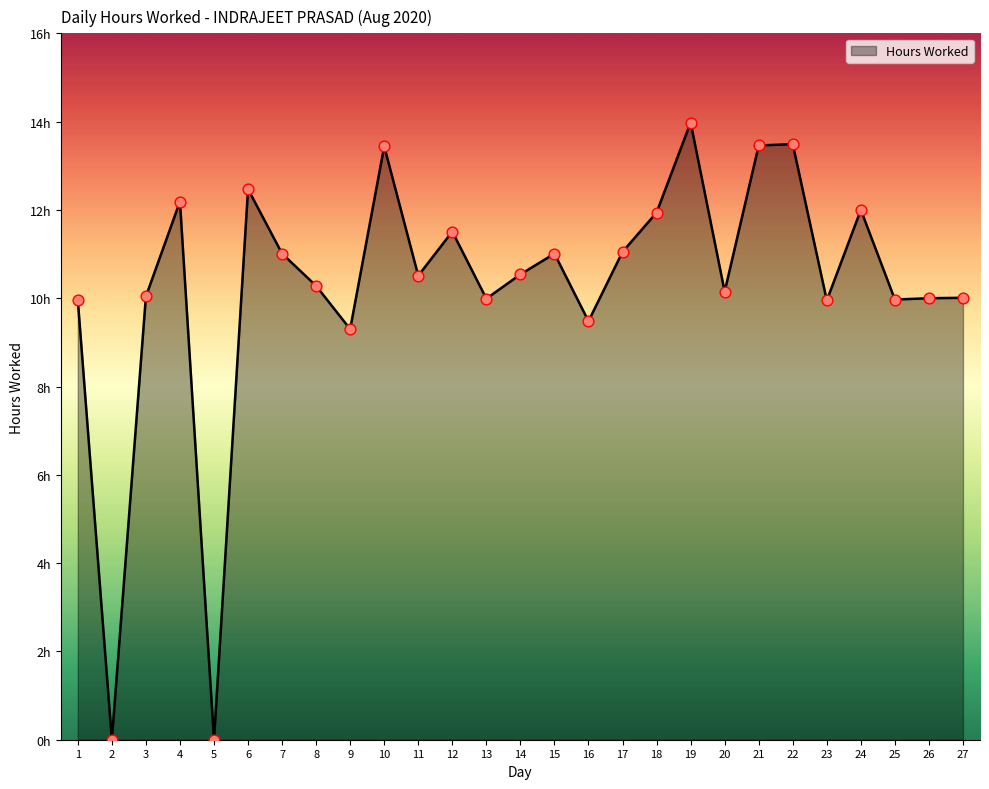

Which has a higher value, 7 or 26?

7